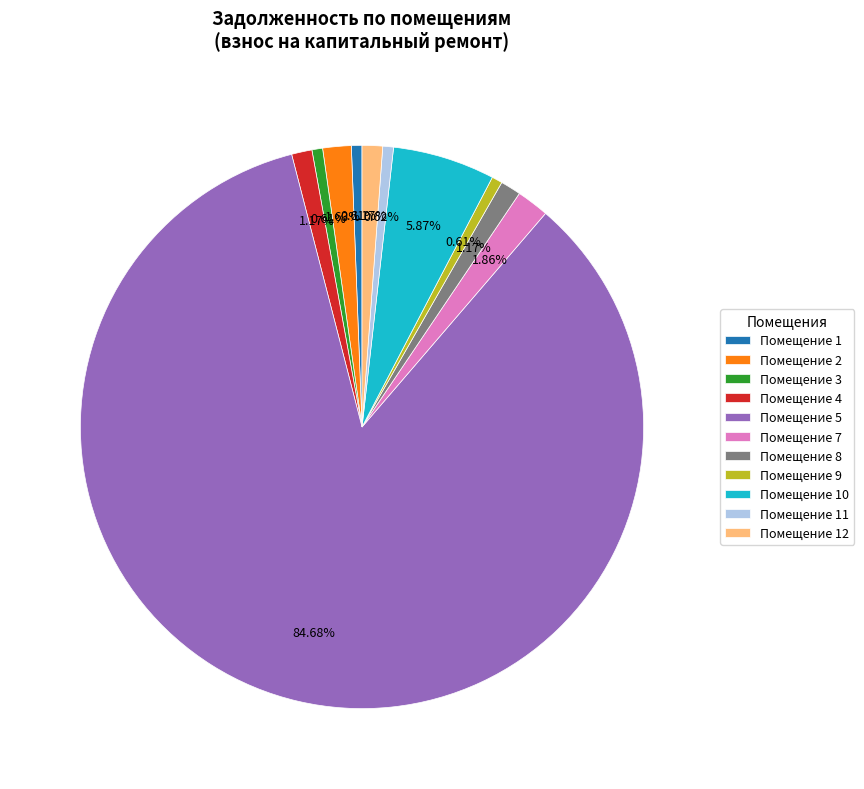

Do Помещение 2 and Помещение 3 together represent more than half of the pie?

No